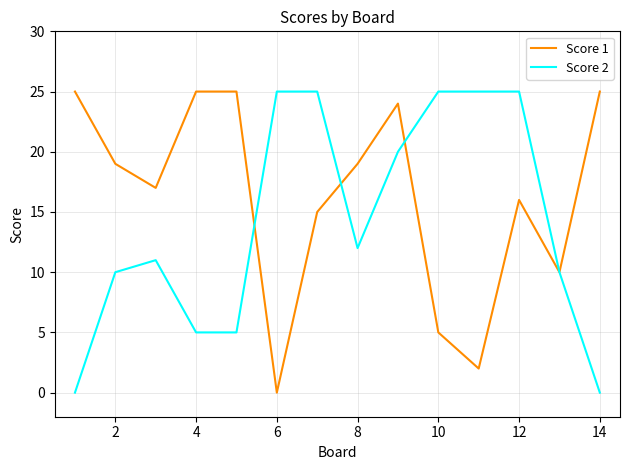

How many lines are shown in the chart?

2